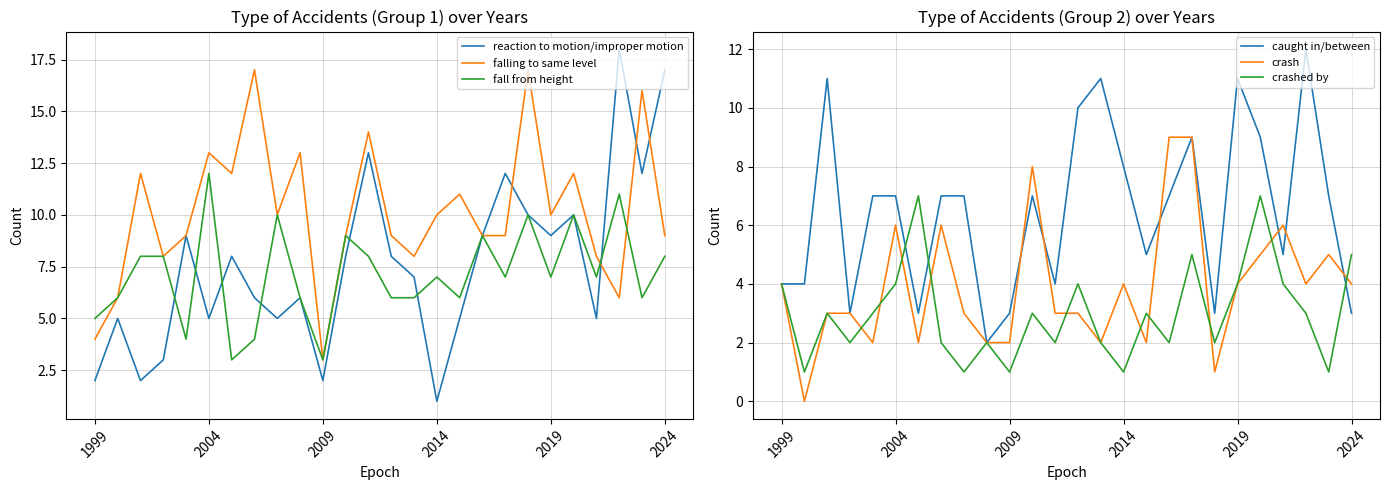

In crashed by, how many points are lower than both neighbors (excluding endpoints)?

9